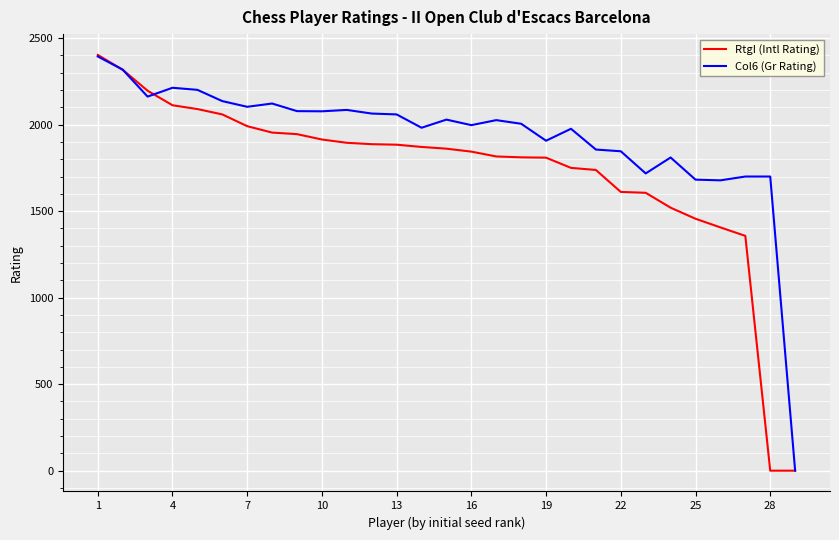

Rank the series by their average value, from highest to lowest.

Col6 (Gr Rating), RtgI (Intl Rating)